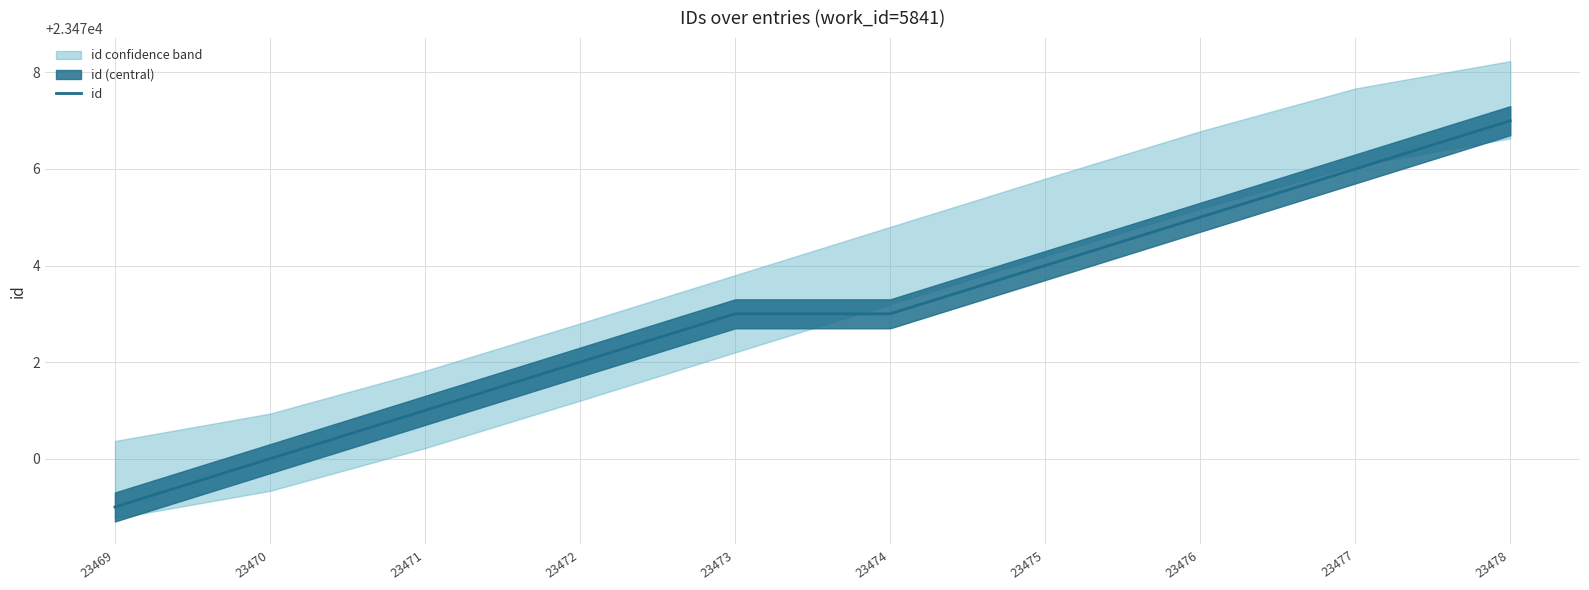

The value at 23470 is 23470. True or false?

True